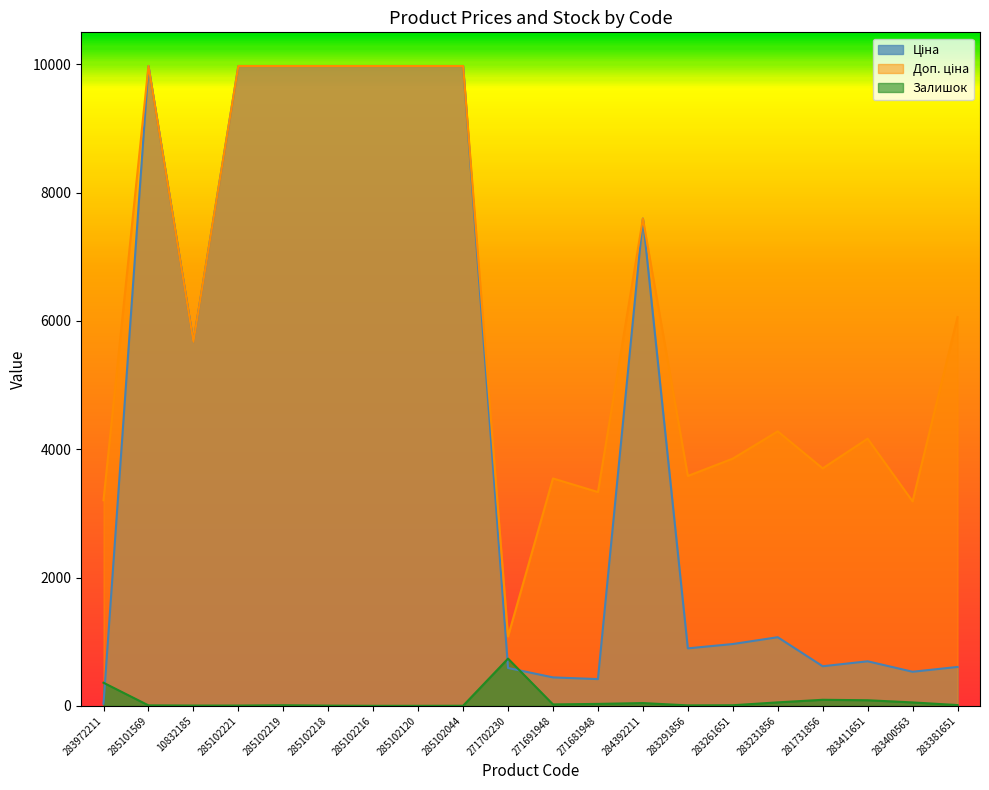

Which series has the largest total across all categories?

Доп. ціна